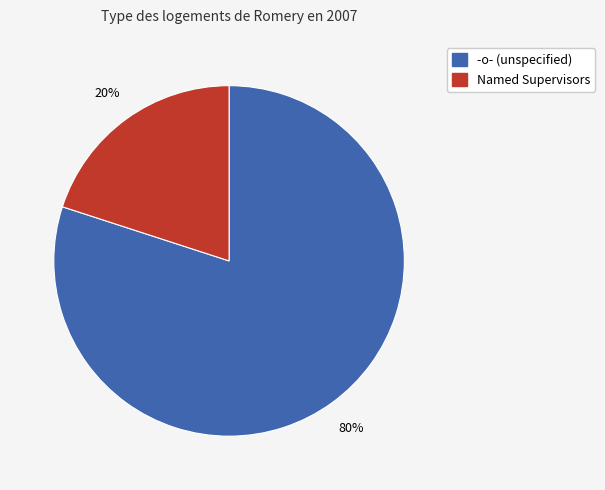

To the nearest percent, what is the difference between the largest and smallest slice percentages?

60%